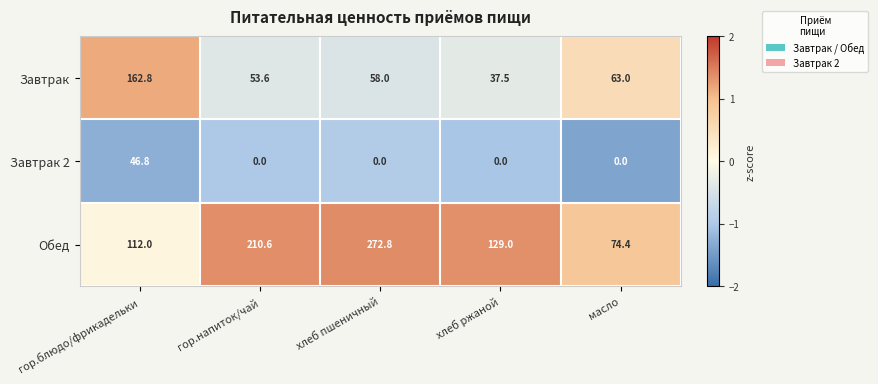

What is the sum of all Завтрак values?

374.9